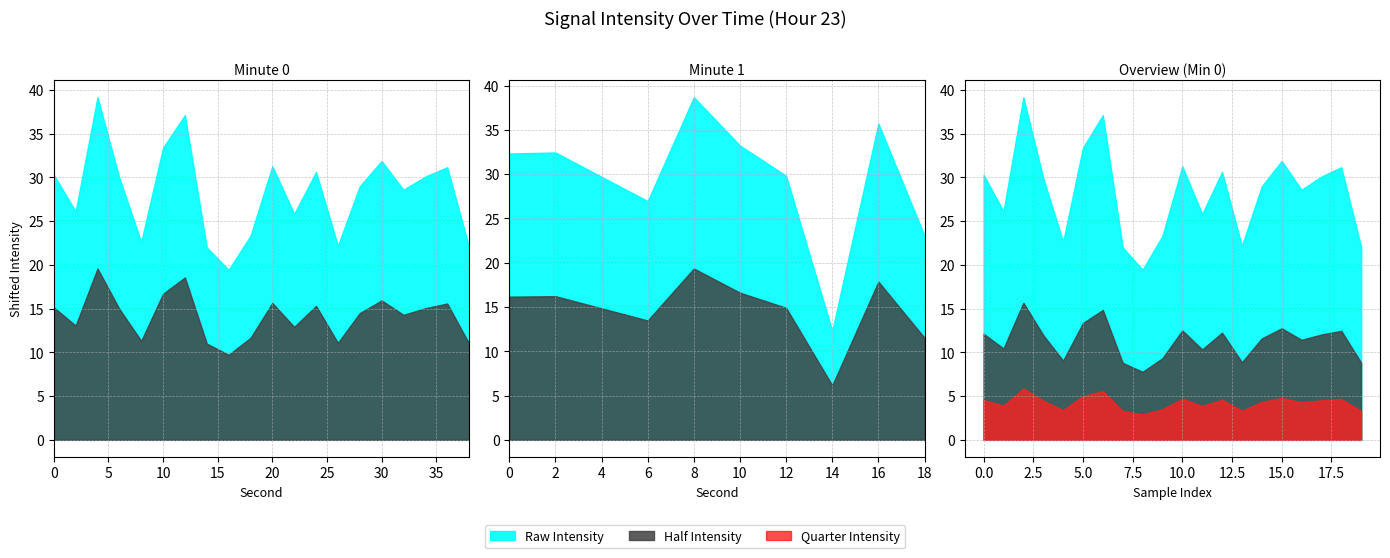

Is it true that second equals 12.0 at 12?

True